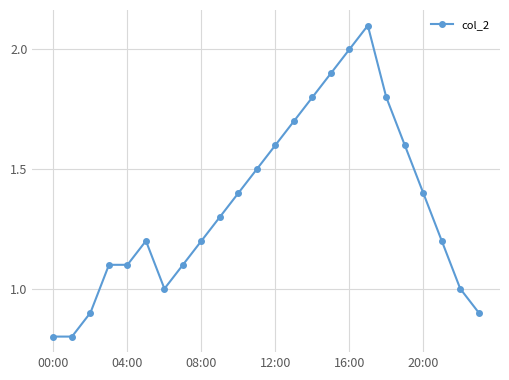

What is the maximum value shown in the chart?

2.1